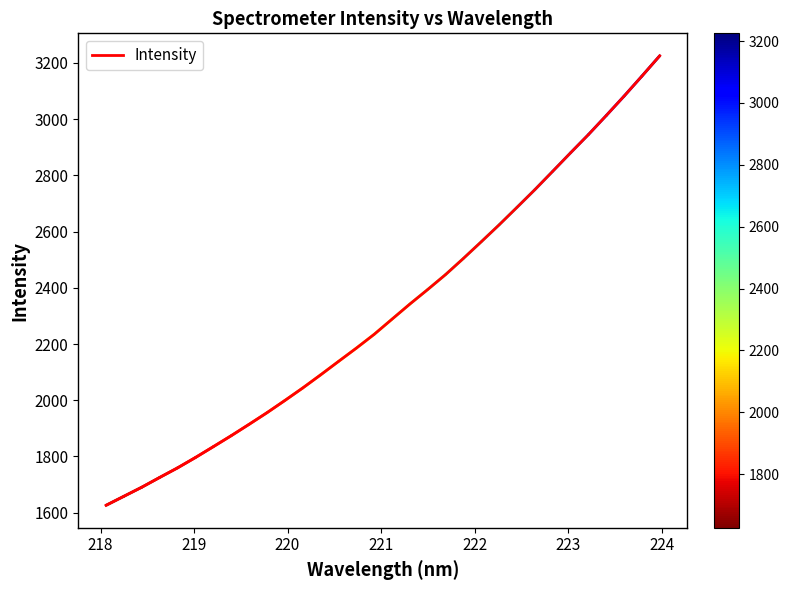

What is the minimum value shown in the chart?

1626.4